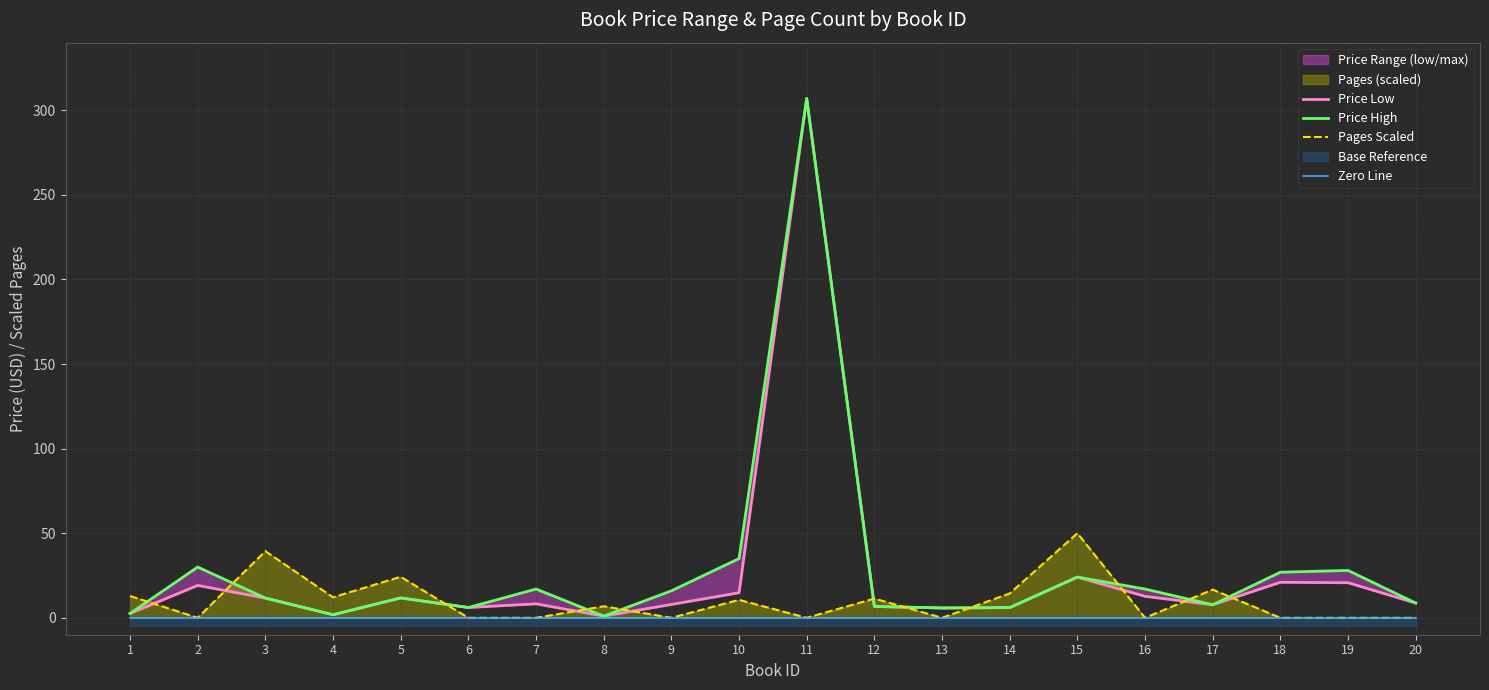

True or false: Zero Line has more than 0 points higher than both neighbors.

False